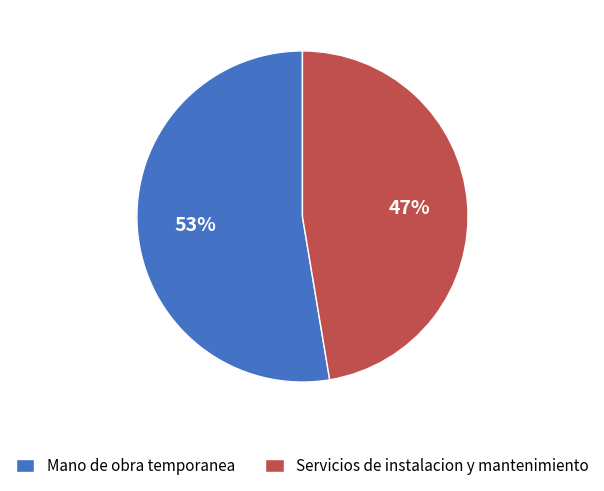

What is the largest slice in the pie chart?

Mano de obra temporanea